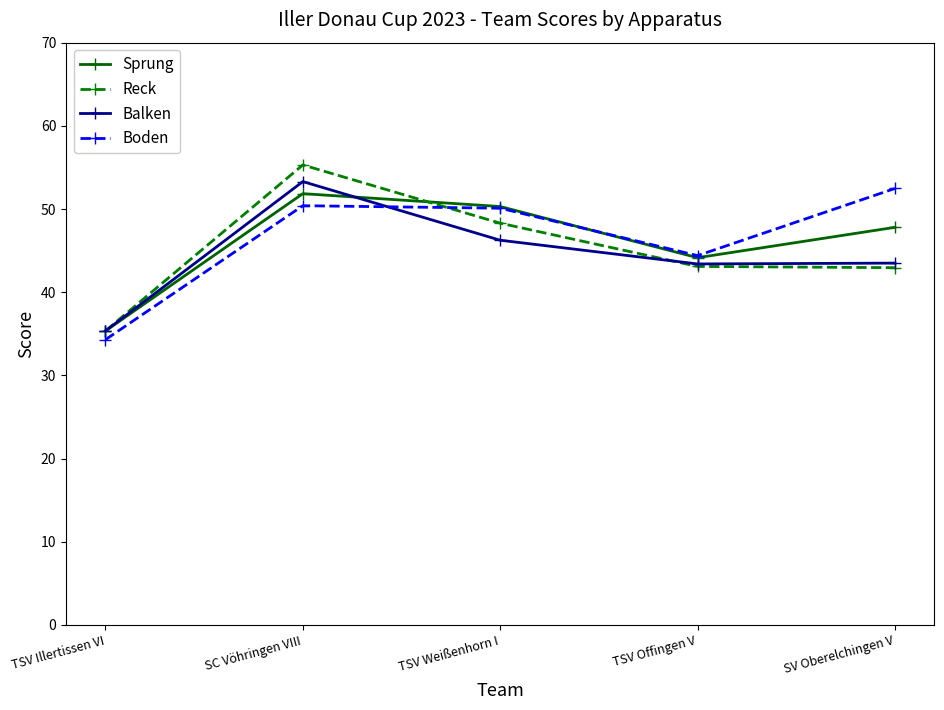

At how many categories does at least one series exceed 36?

4